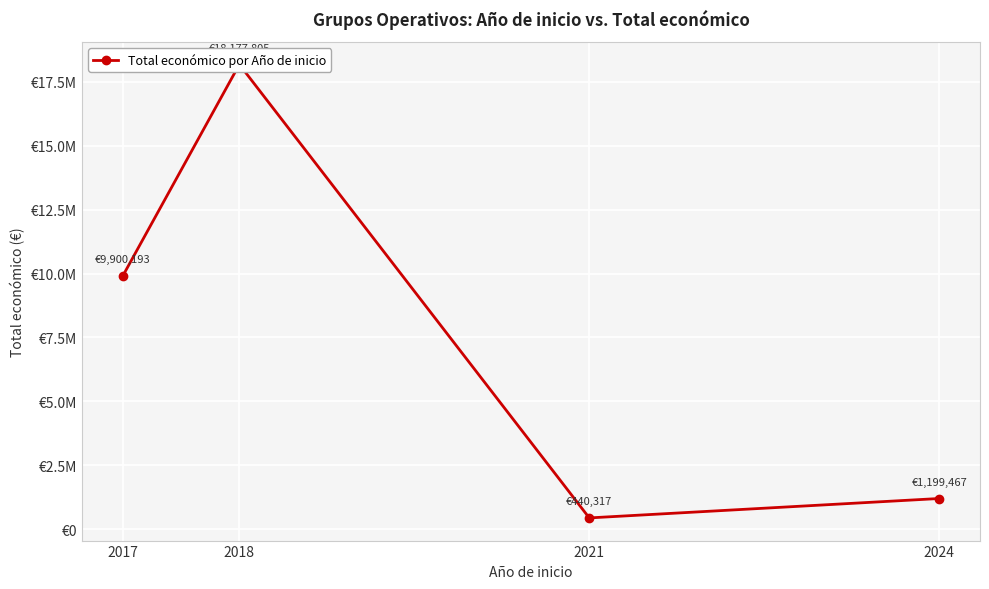

True or false: the data shows 9466514 at 2018.

False